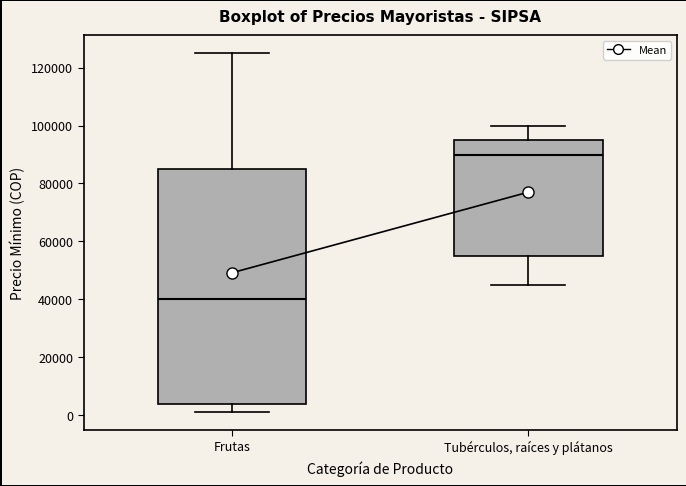

Which box has the highest median line?

Tubérculos, raíces y plátanos